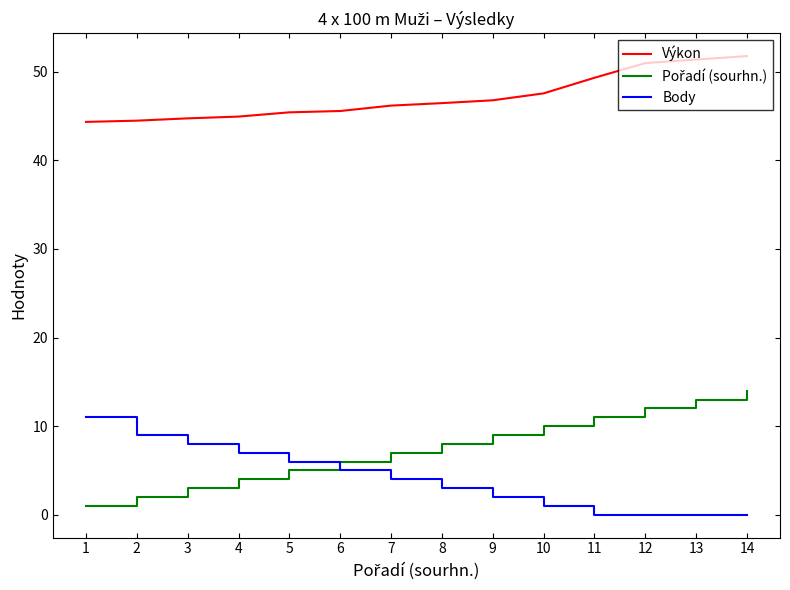

What is the spread (max minus min) of values at 2?

42.5